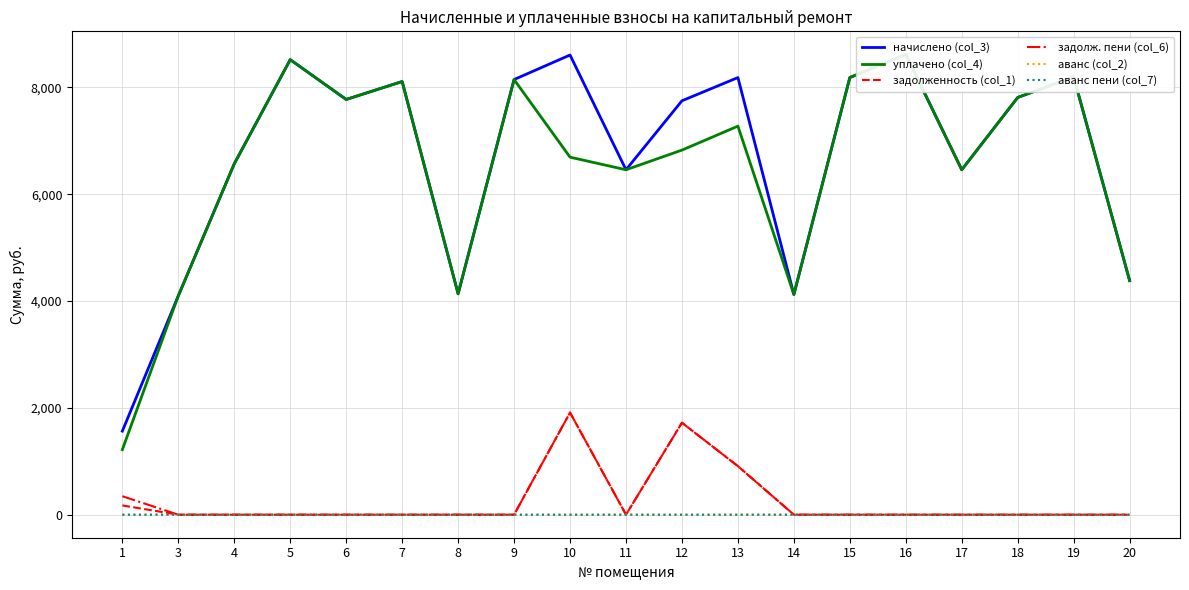

What are all the series names shown in the legend?

начислено (col_3), уплачено (col_4), задолженность (col_1), задолж. пени (col_6), аванс (col_2), аванс пени (col_7)